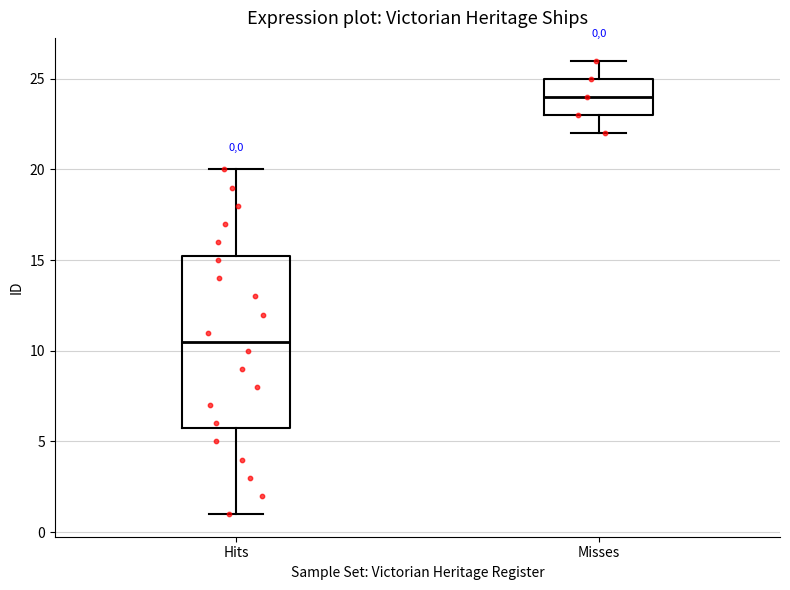

Comparing the boxes themselves (not the whiskers), which one is the tallest?

Hits